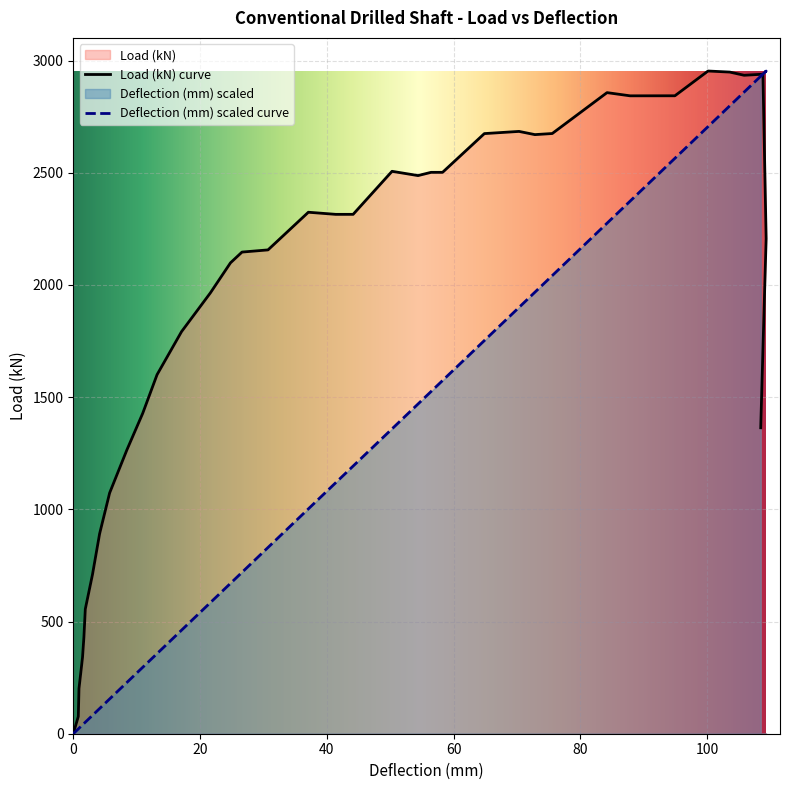

Reading left to right, list all the values displayed in this chart.

Load (kN): 0.0	76.7	201.2	340.1	431.1	555.6	708.9	890.9	1073.0	1264.6	1427.5	1600.0	1791.7	1964.3	2098.5	2146.4	2156.1	2323.9	2314.5	2314.6	2506.3	2487.3	2501.7	2501.8	2674.4	2684.1	2669.8	2674.7	2856.9	2842.7	2842.8	2842.9	2953.2	2948.5	2934.2	2939.1	2206.4	1789.7	1363.4
Deflection (mm): 0.0	21.4	24.3	39.4	45.4	51.3	81.8	112.2	155.0	228.5	295.9	357.1	461.4	584.1	670.1	719.2	830.0	1002.0	1118.9	1192.8	1358.6	1469.4	1524.8	1574.0	1752.2	1899.9	1967.6	2041.5	2275.0	2373.5	2472.0	2564.3	2705.7	2798.0	2859.6	2939.6	2953.2	2941.7	2930.2